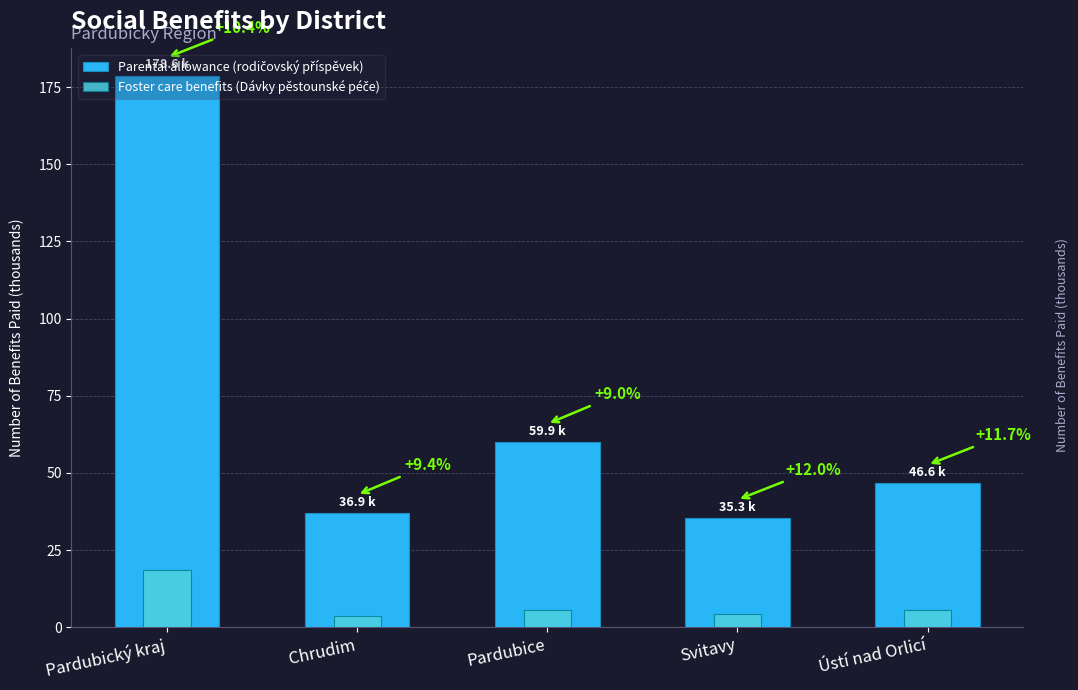

Rank the series at Chrudim from lowest to highest value.

Foster care benefits (Dávky pěstounské péče), Parental allowance (rodičovský příspěvek)